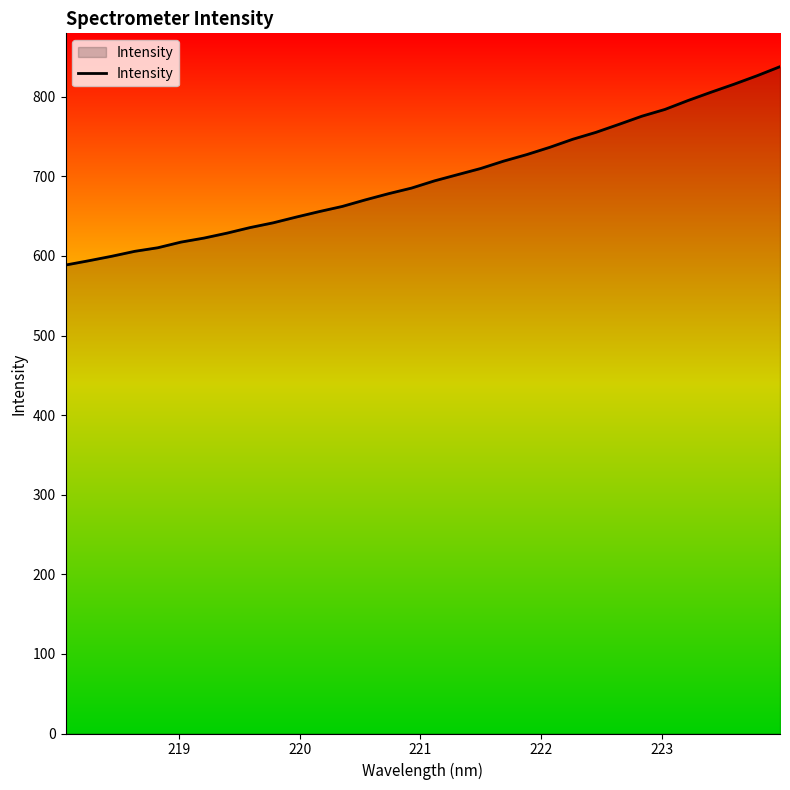

What is the smallest value displayed?

588.6